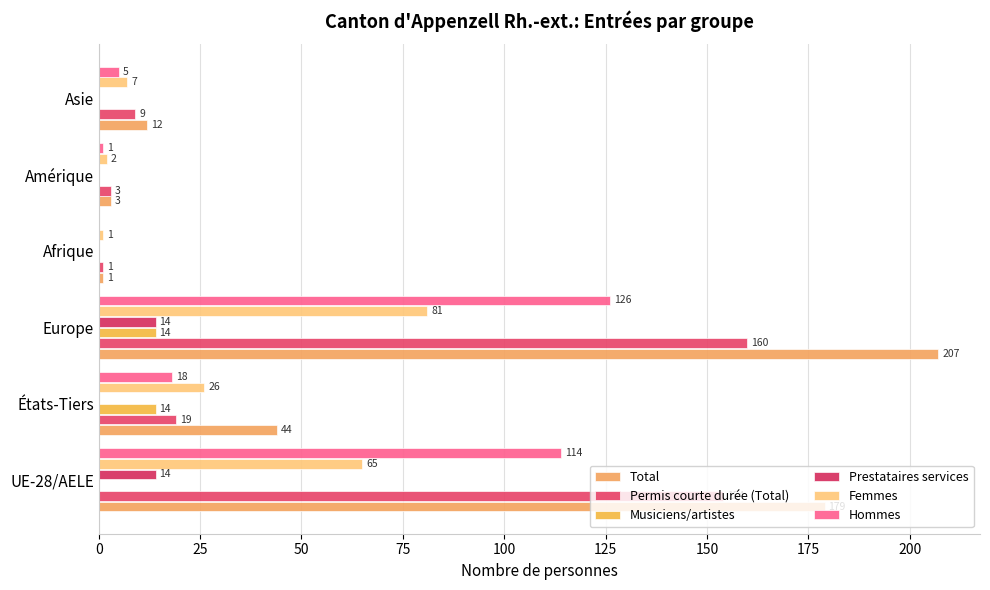

Reading left to right, transcribe all the data shown in this chart.

Total: 179	44	207	1	3	12
Permis courte durée (Total): 154	19	160	1	3	9
Musiciens/artistes: 0	14	14	0	0	0
Prestataires services: 14	0	14	0	0	0
Femmes: 65	26	81	1	2	7
Hommes: 114	18	126	0	1	5